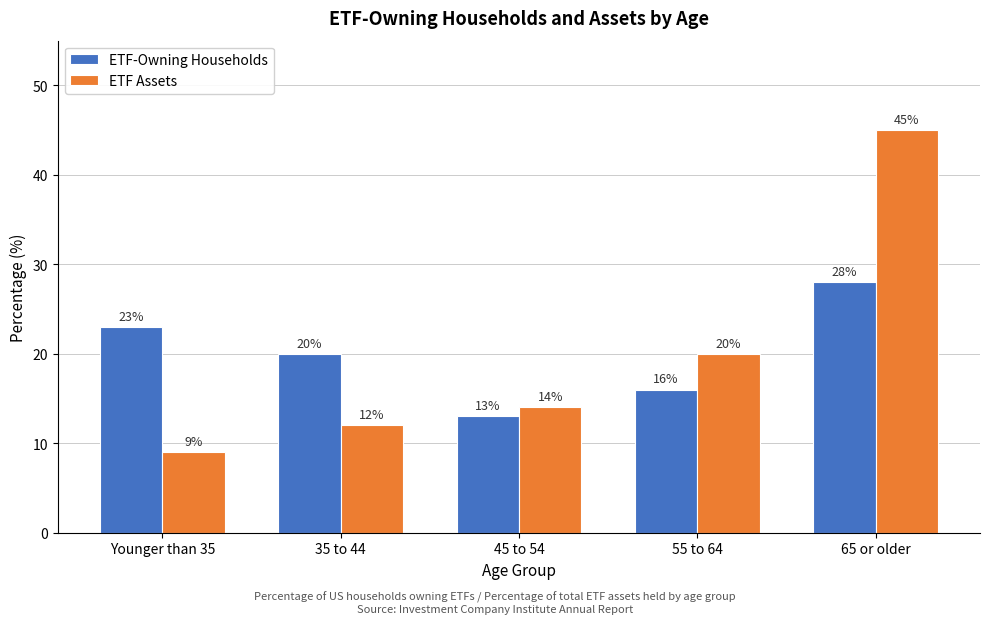

Reading right to left, extract all data points from this chart.

ETF-Owning Households: 65 or older=28	55 to 64=16	45 to 54=13	35 to 44=20	Younger than 35=23
ETF Assets: 65 or older=45	55 to 64=20	45 to 54=14	35 to 44=12	Younger than 35=9